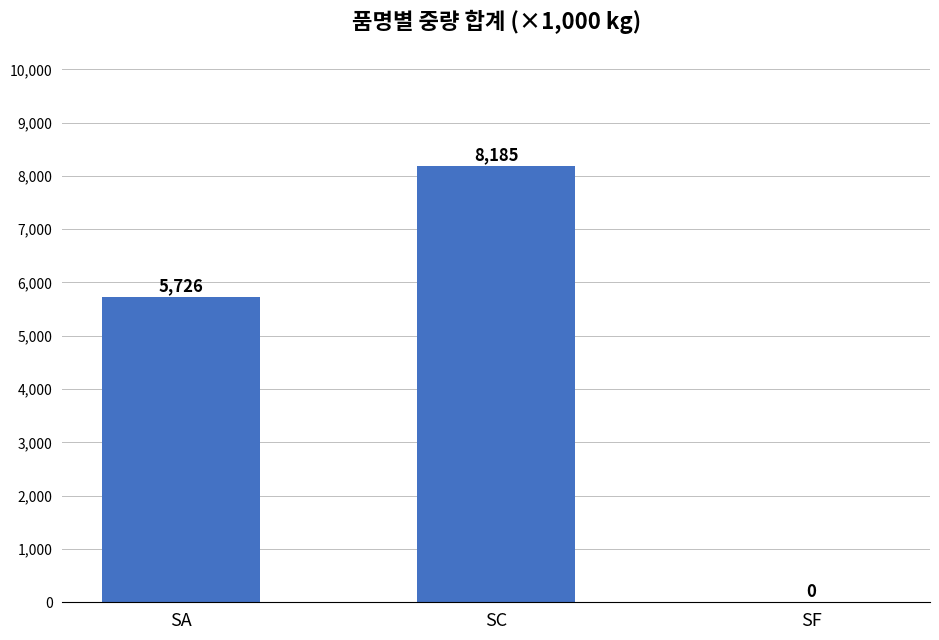

How many values are above zero?

2